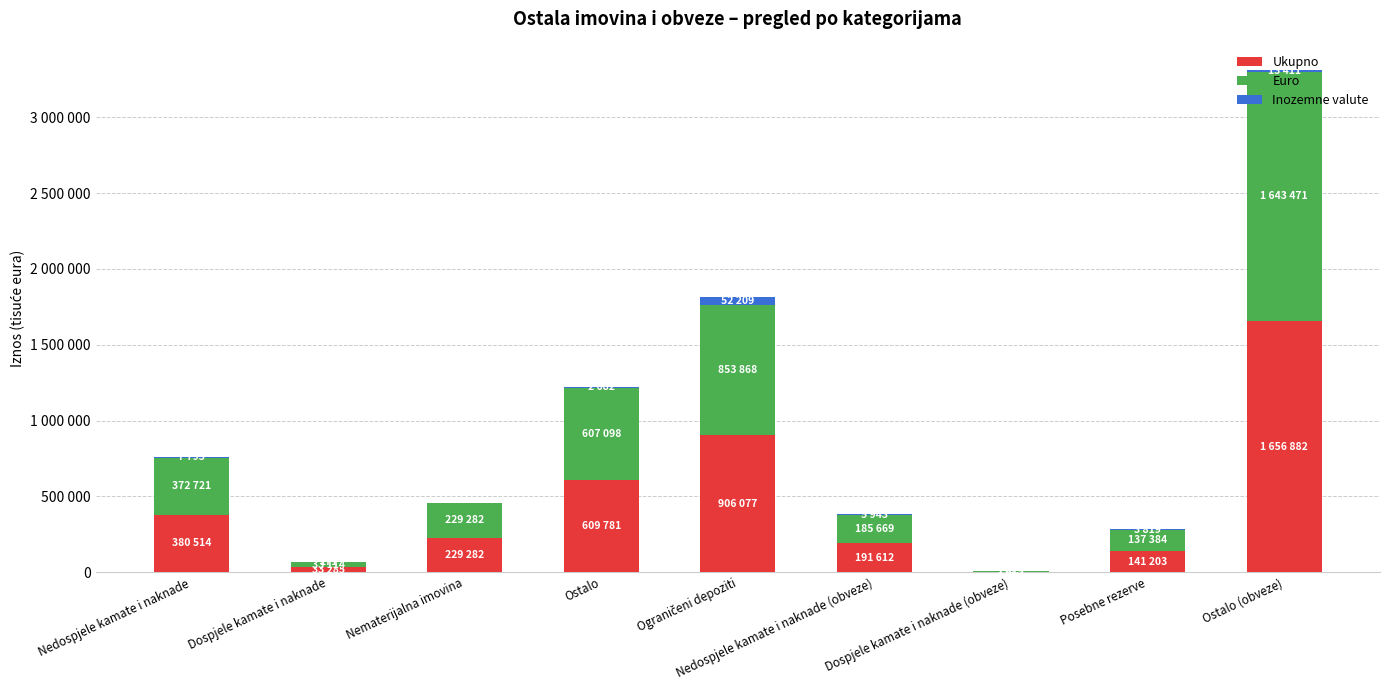

Between Ograničeni depoziti and Posebne rezerve, which series saw the biggest shift?

Ukupno